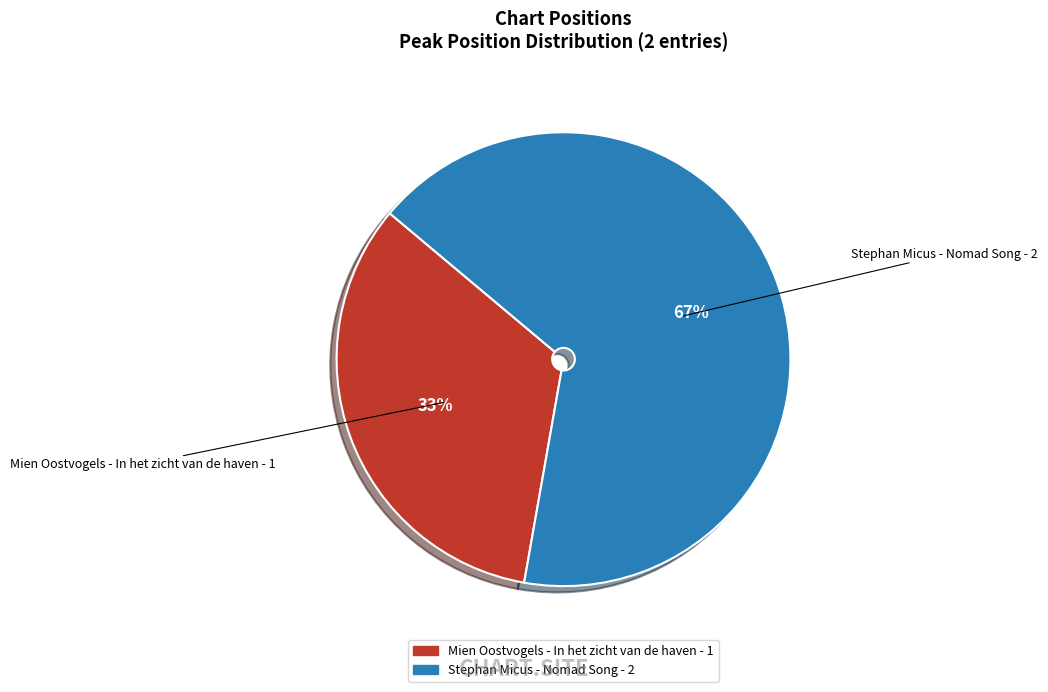

Is it true that Mien Oostvogels - In het zicht van de haven is 33% of the pie?

True